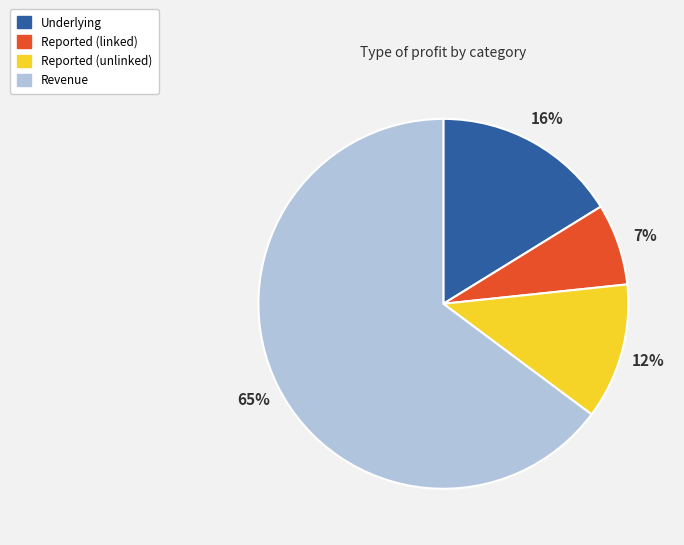

Between Revenue and Reported (linked), which is larger?

Revenue